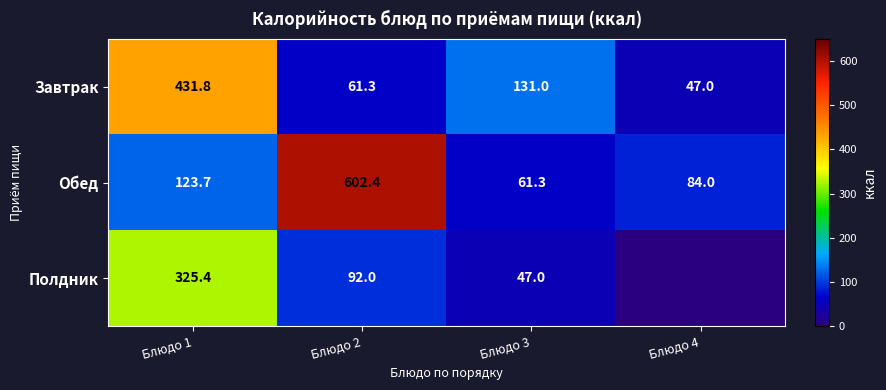

How many data points does each series have?

4